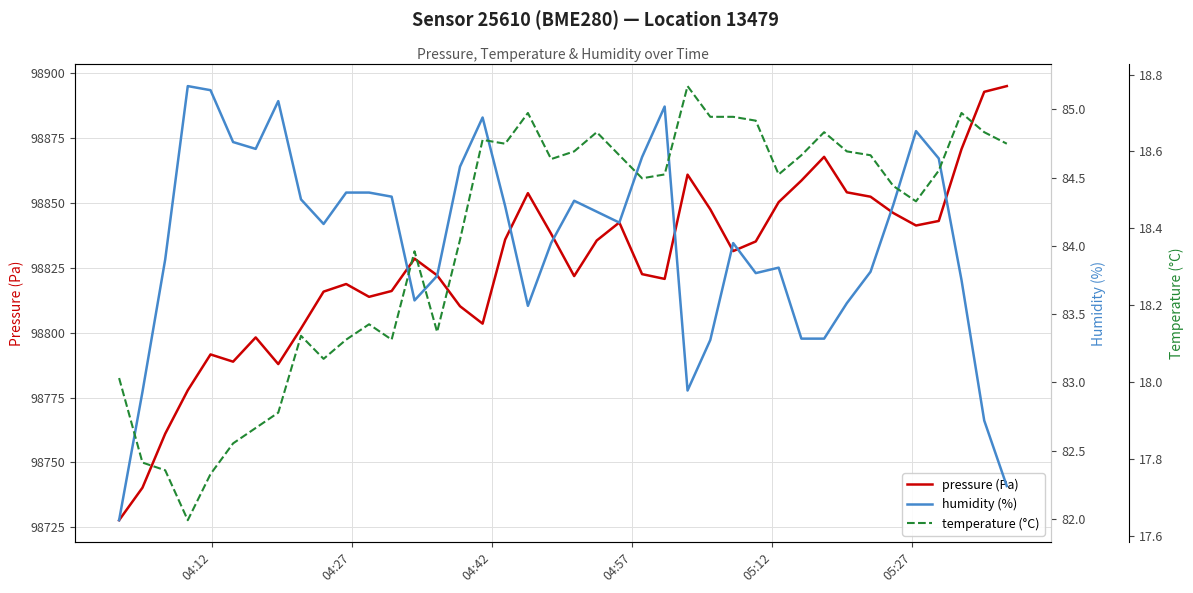

What is the highest value of the pressure (Pa) series?

98895.1